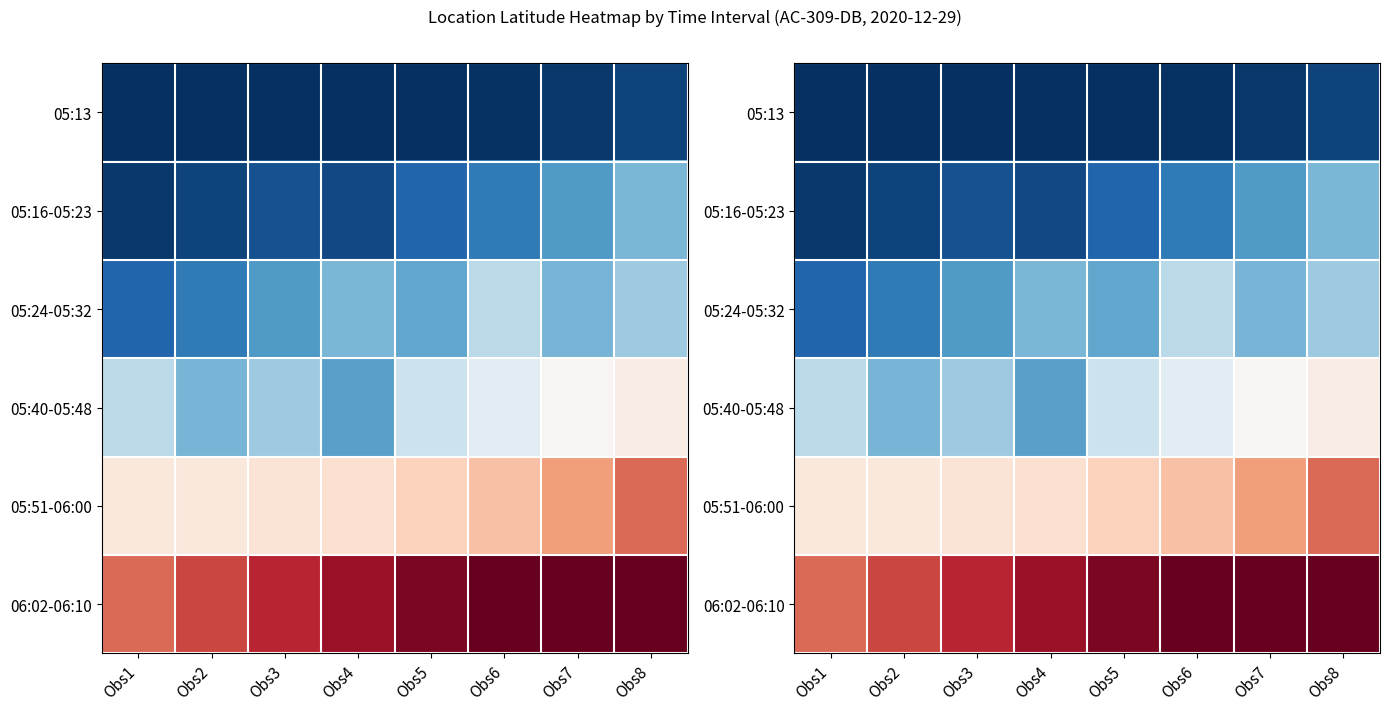

Which category has the highest value across all series?

Obs2